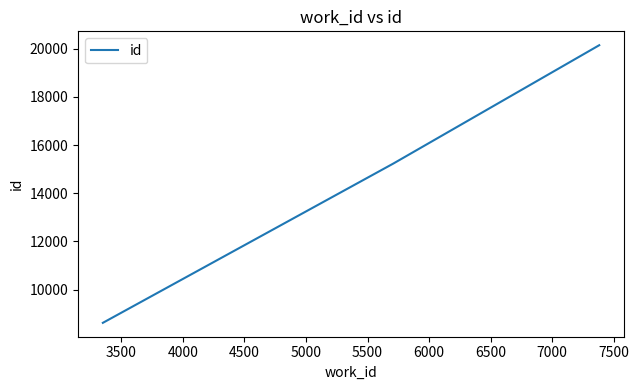

Does the chart have visible grid lines?

No